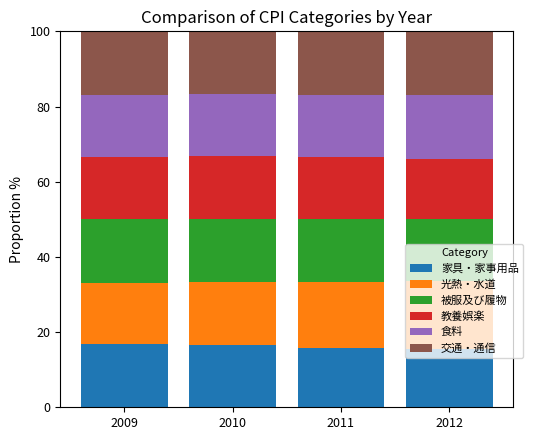

What is the total value across all series at 2012?

100.0